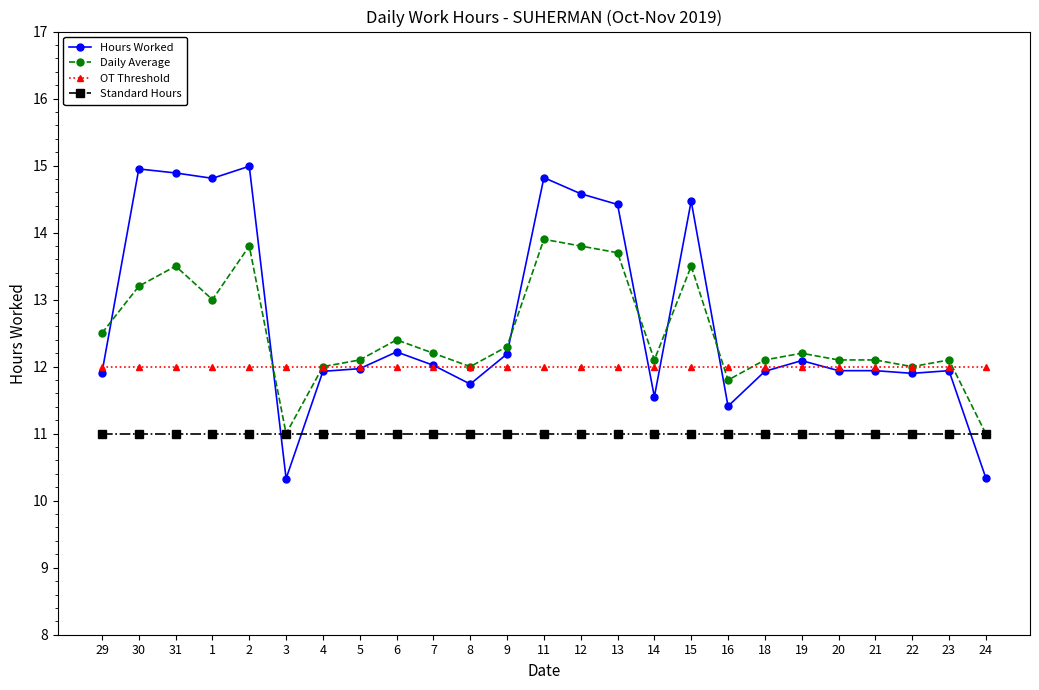

What is the difference between the highest and lowest values at 24?

1.7